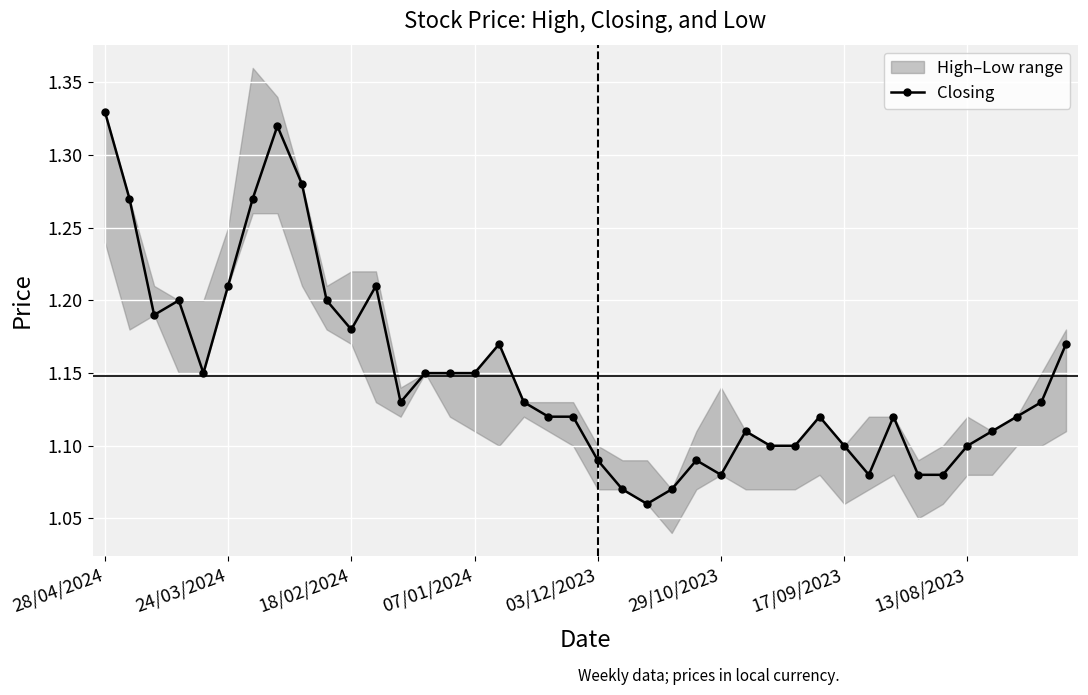

Is this an area chart (filled region under the line)?

No